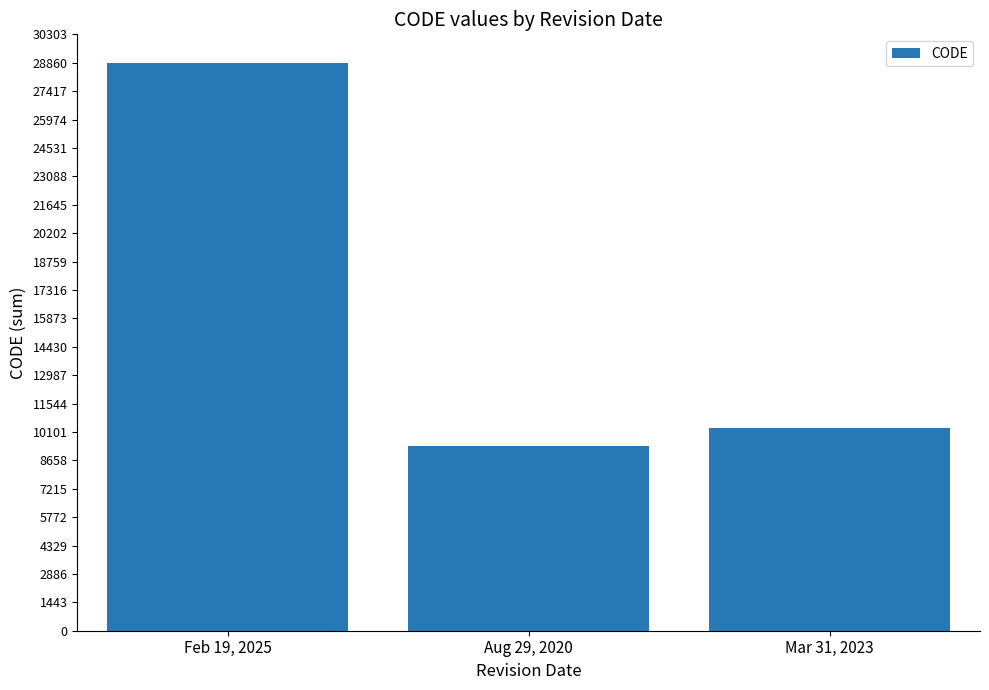

How many values are below 10323?

1